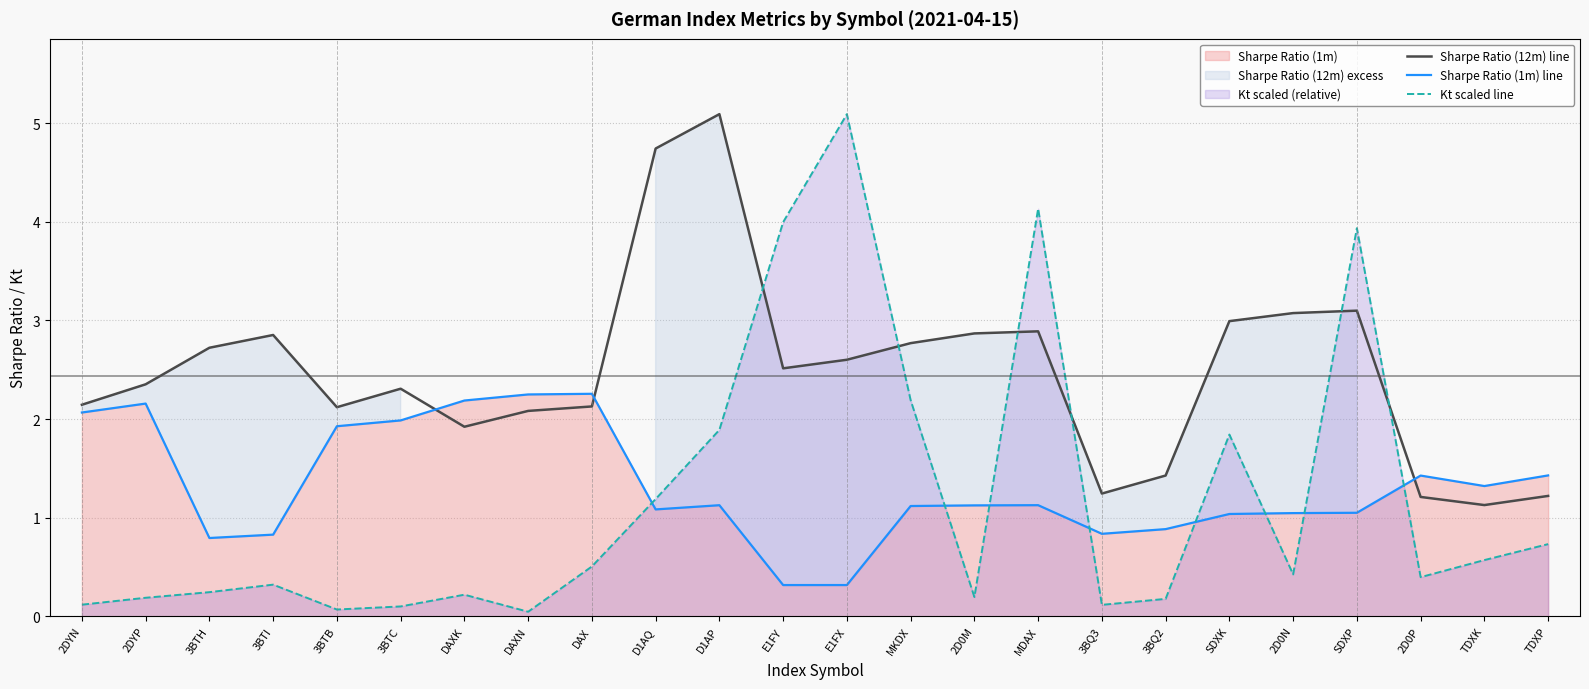

What is the value of the Kt scaled line point at the 12th from the left?

4.0